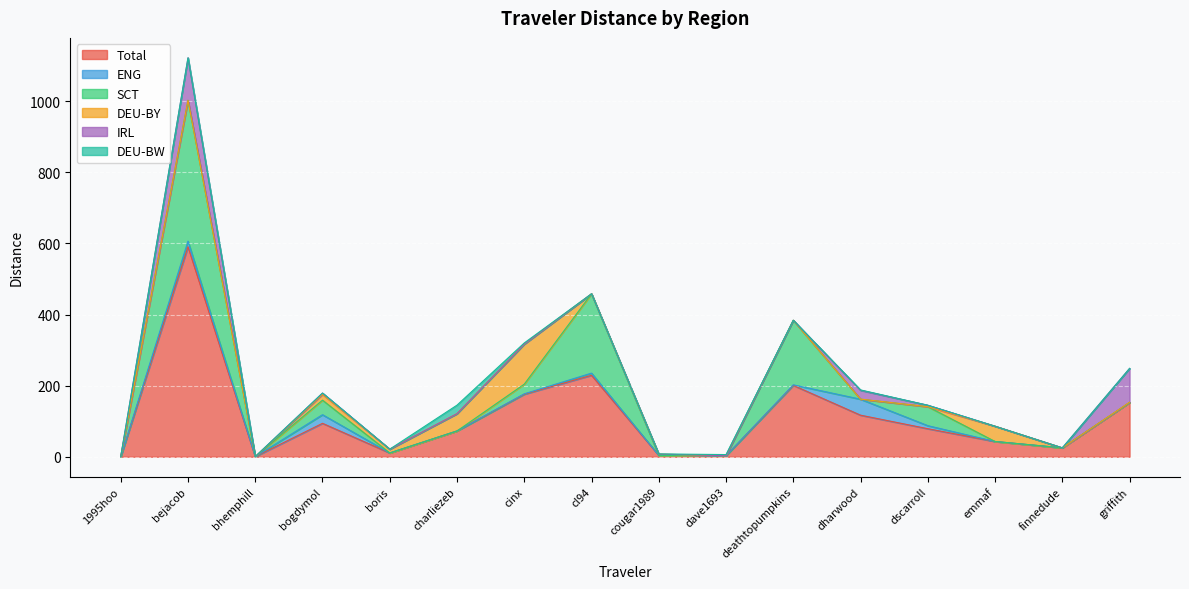

The value of DEU-BY at emmaf is 43.0. True or false?

True